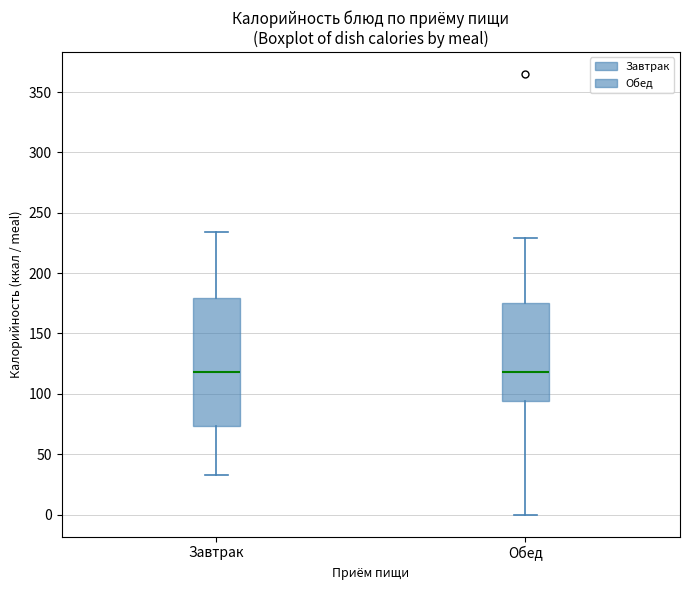

Reading left to right, read every box against the y-axis: the position of its median line, the range the box covers, and the ends of its whiskers. The values are not printed on the chart, so give them approximately, as read against the axis.

Завтрак: median 120, box 75 to 180, whiskers 35 to 235
Обед: median 120, box 95 to 175, whiskers 0 to 230